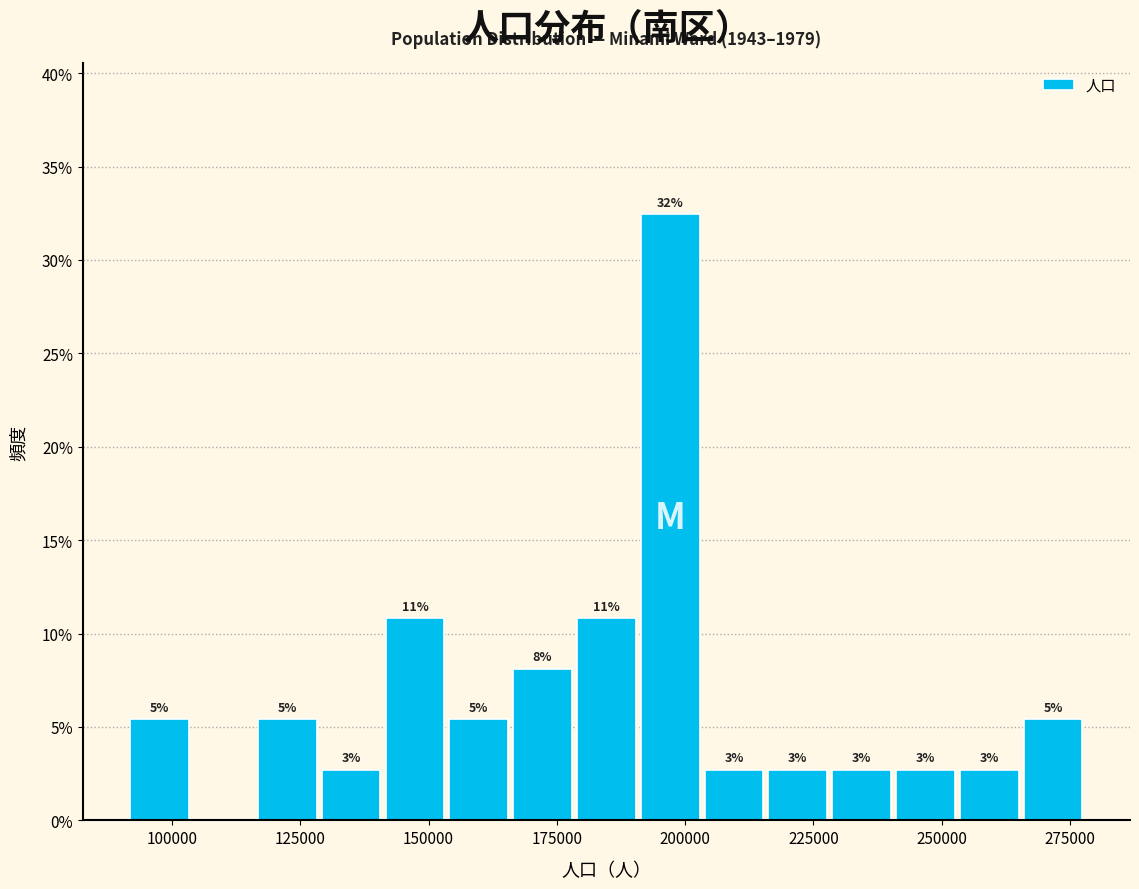

Read against the x-axis, roughly where is the centre of the tallest bar?

195000